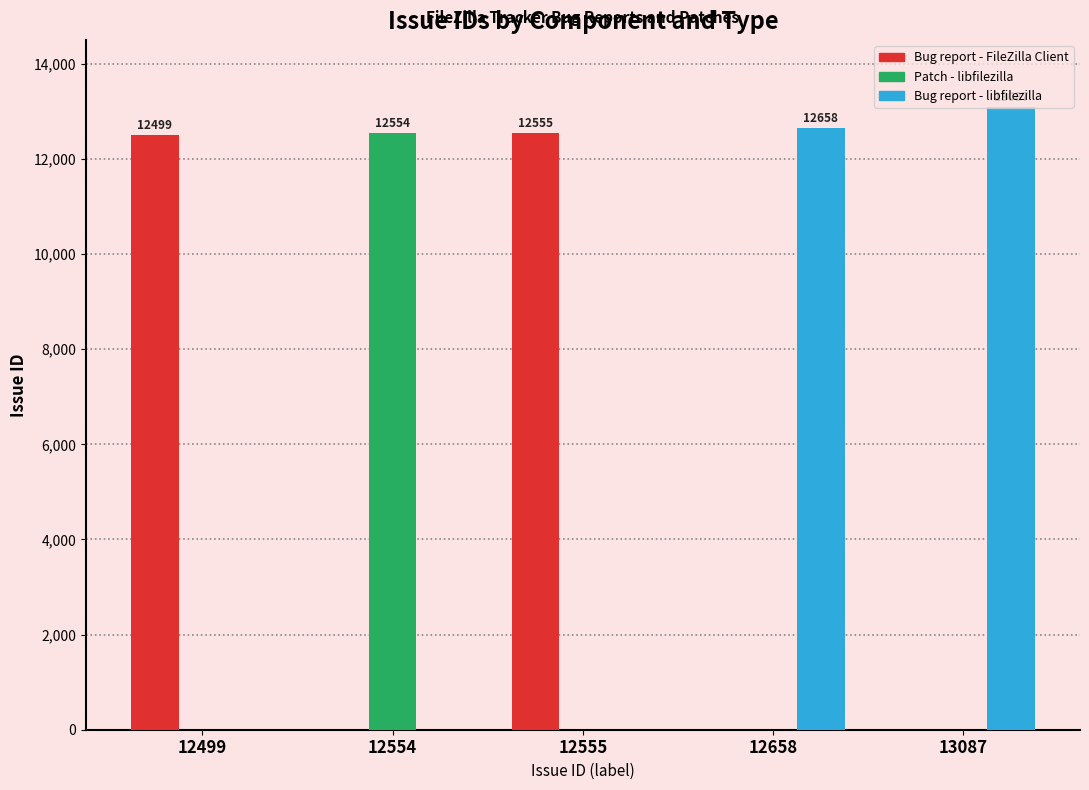

Is the value of Bug report - FileZilla Client at 12499 greater than the value of Patch - libfilezilla at 13087?

Yes